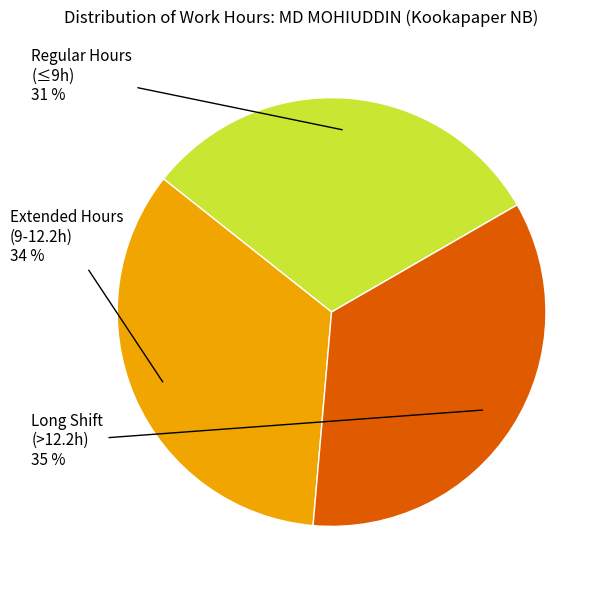

Is there a majority slice in this chart?

No